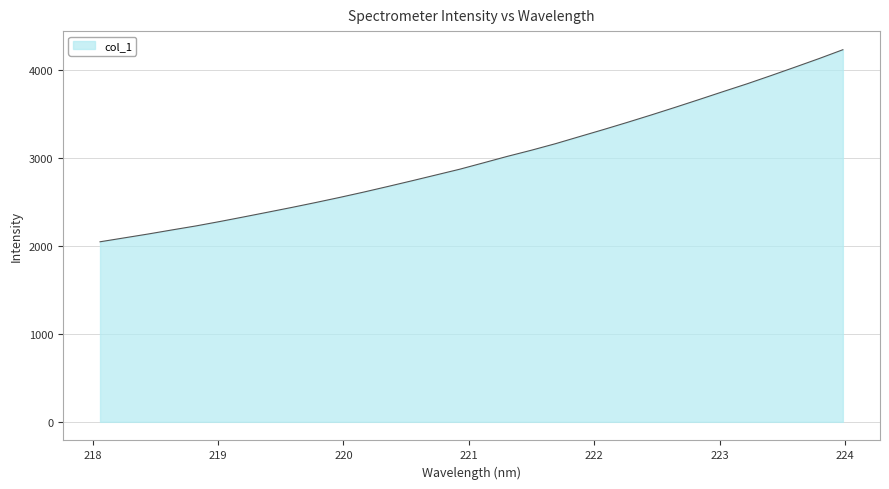

What is the difference between the maximum and minimum values?

2184.1